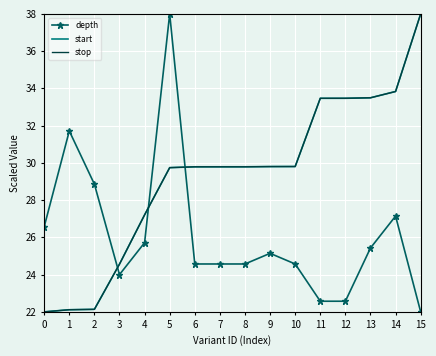

At which category is the sum across all series the highest?

15